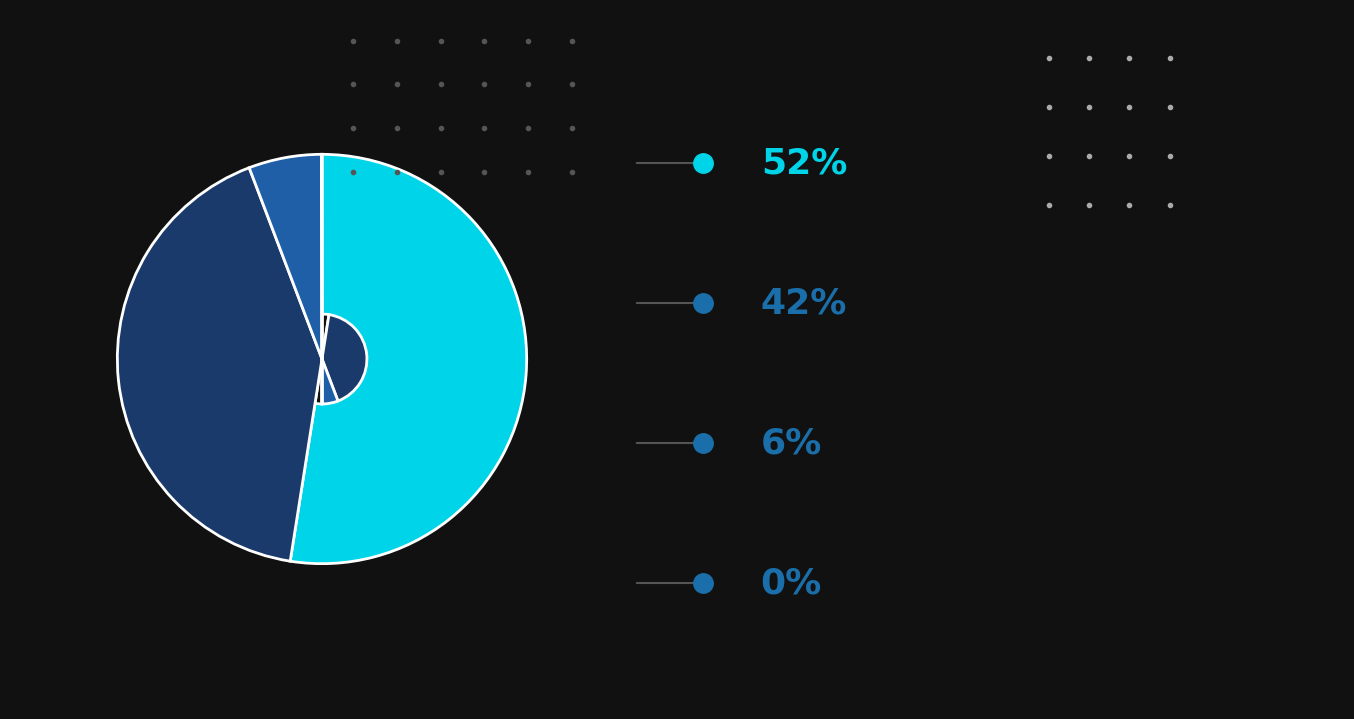

How many slices are in this pie chart?

4